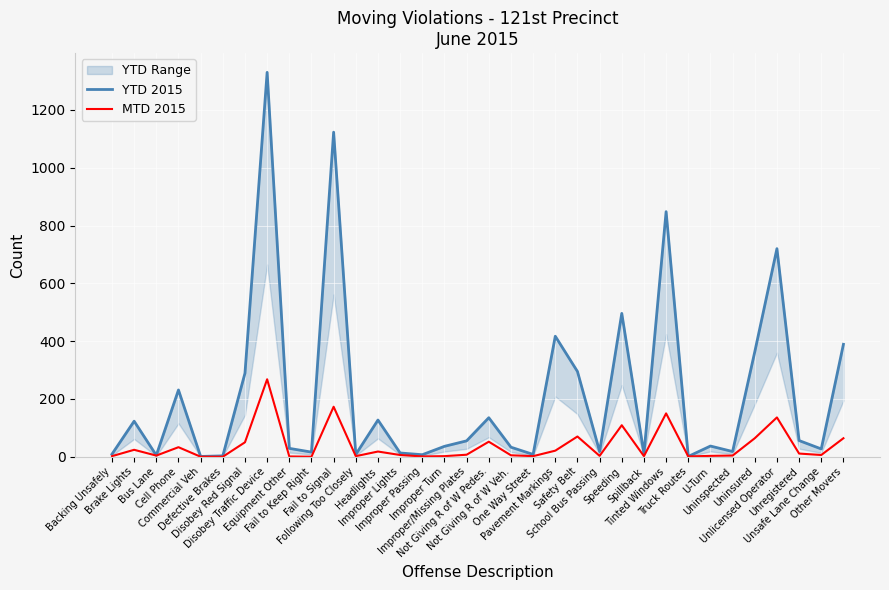

How many interior local valleys does the YTD 2015 series have?

11